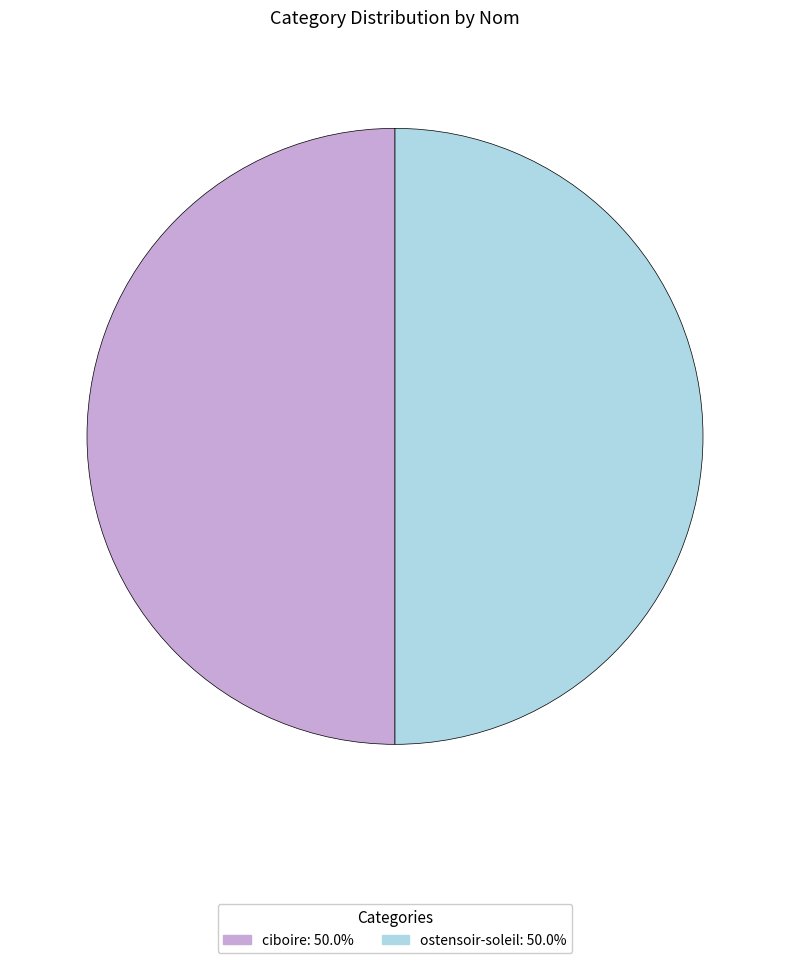

What is the ratio of the value at ostensoir-soleil to the value at ciboire?

1.0